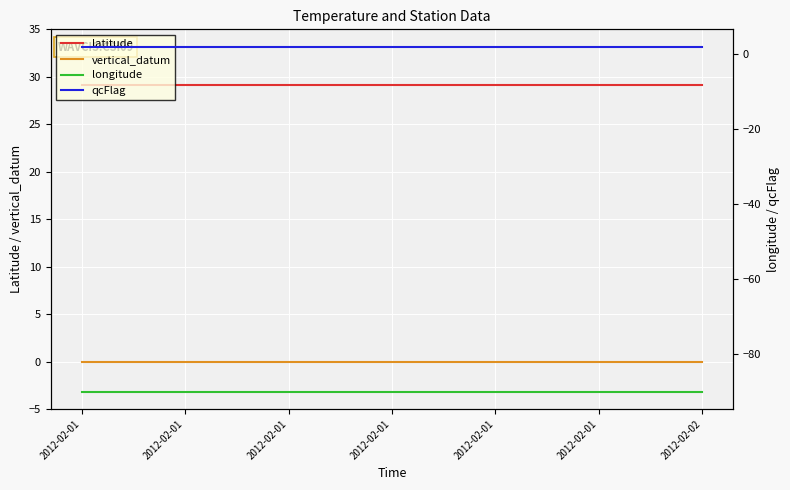

Reading right to left, list all the values displayed in this chart.

latitude: 29.1	29.1	29.1	29.1	29.1	29.1	29.1	29.1	29.1	29.1	29.1	29.1	29.1	29.1	29.1	29.1	29.1	29.1	29.1
vertical_datum: 0.0	0.0	0.0	0.0	0.0	0.0	0.0	0.0	0.0	0.0	0.0	0.0	0.0	0.0	0.0	0.0	0.0	0.0	0.0
longitude: -90.0	-90.0	-90.0	-90.0	-90.0	-90.0	-90.0	-90.0	-90.0	-90.0	-90.0	-90.0	-90.0	-90.0	-90.0	-90.0	-90.0	-90.0	-90.0
qcFlag: 2.0	2.0	2.0	2.0	2.0	2.0	2.0	2.0	2.0	2.0	2.0	2.0	2.0	2.0	2.0	2.0	2.0	2.0	2.0